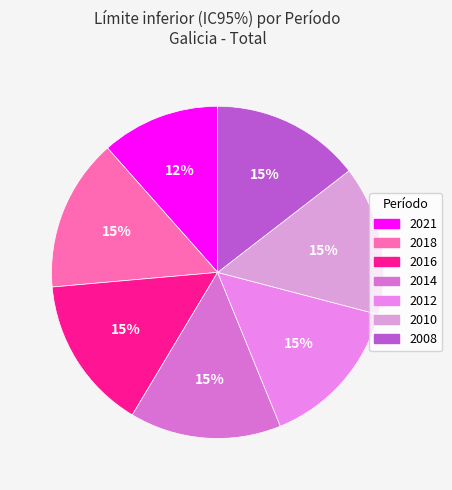

Which slice is the largest?

2016